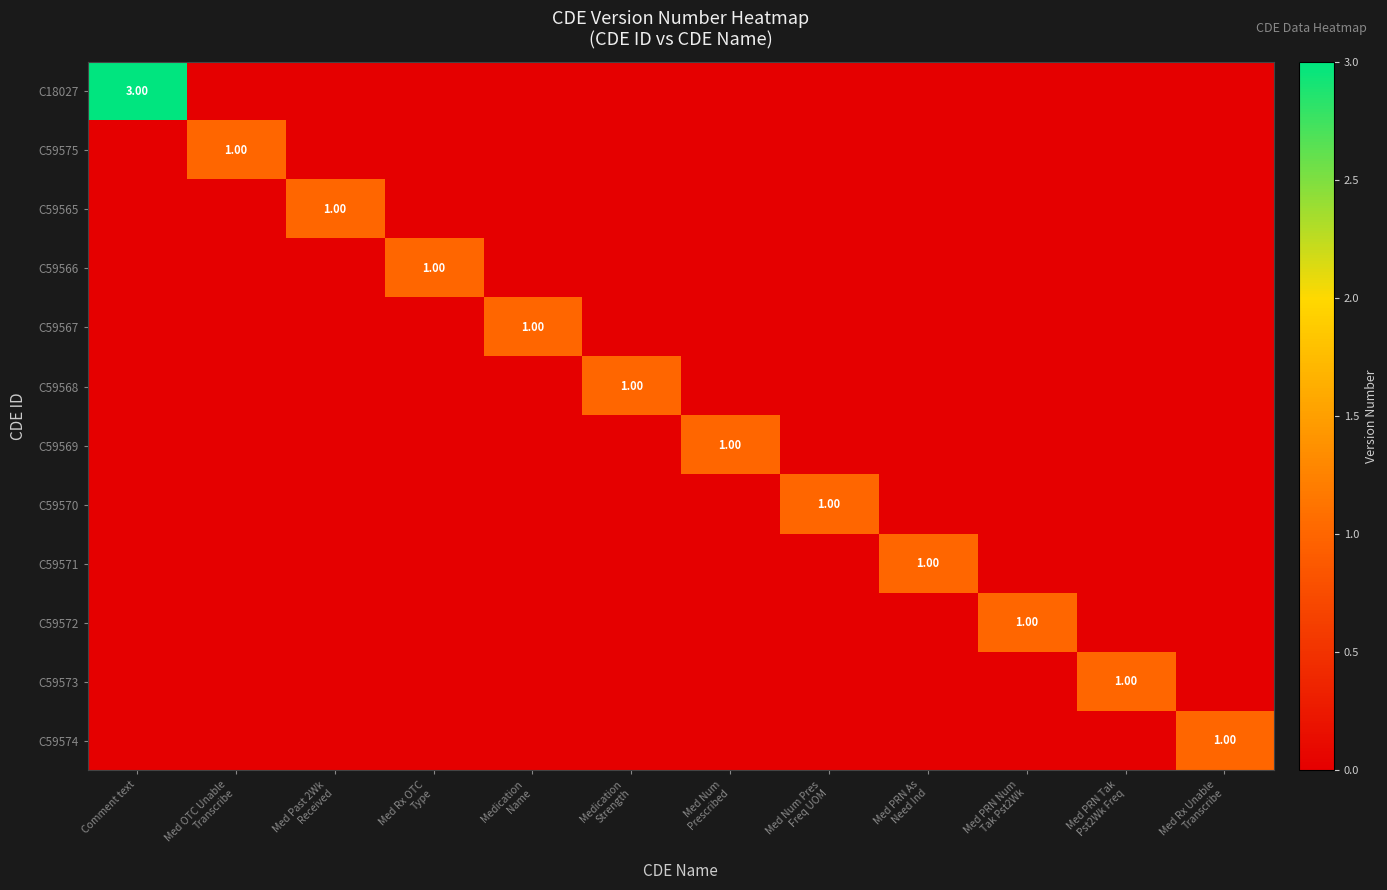

Which series has the widest spread of values?

C18027